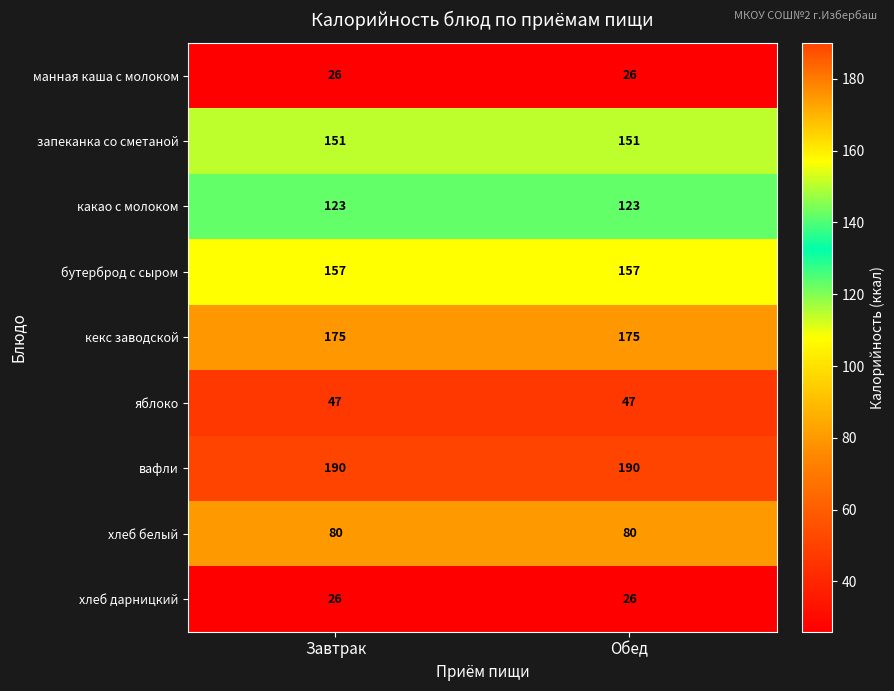

Reading right to left, list all the values displayed in this chart.

манная каша с молоком: 26	26
запеканка со сметаной: 151	151
какао с молоком: 123	123
бутерброд с сыром: 157	157
кекс заводской: 175	175
яблоко: 47	47
вафли: 190	190
хлеб белый: 80	80
хлеб дарницкий: 26	26